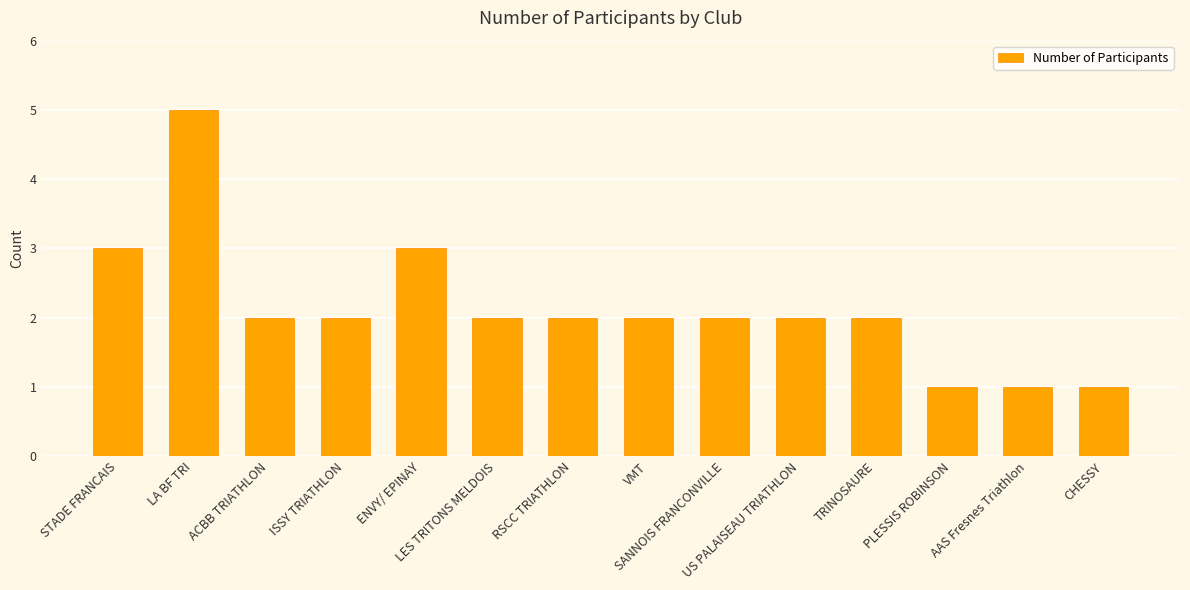

How many data points does each series have?

14